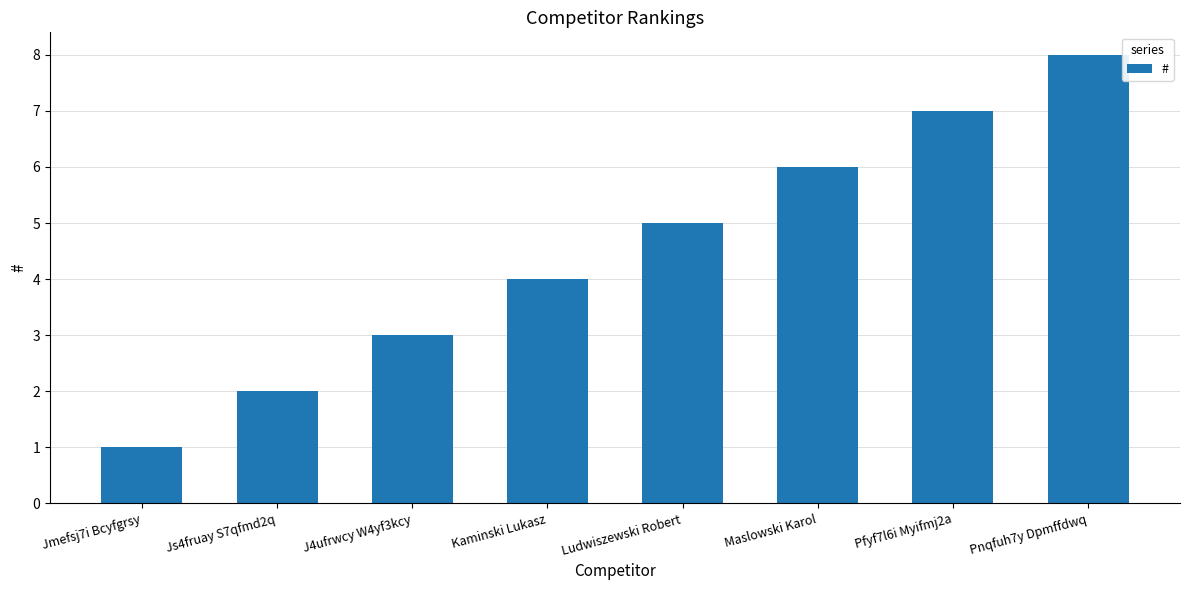

Rank the categories by value from highest to lowest.

Pnqfuh7y Dpmffdwq, Pfyf7l6i Myifmj2a, Maslowski Karol, Ludwiszewski Robert, Kaminski Lukasz, J4ufrwcy W4yf3kcy, Js4fruay S7qfmd2q, Jmefsj7i Bcyfgrsy